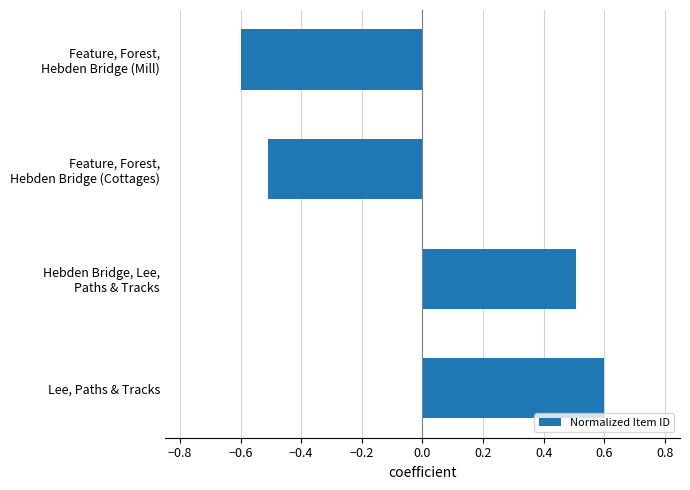

Count the number of data series in this chart.

1